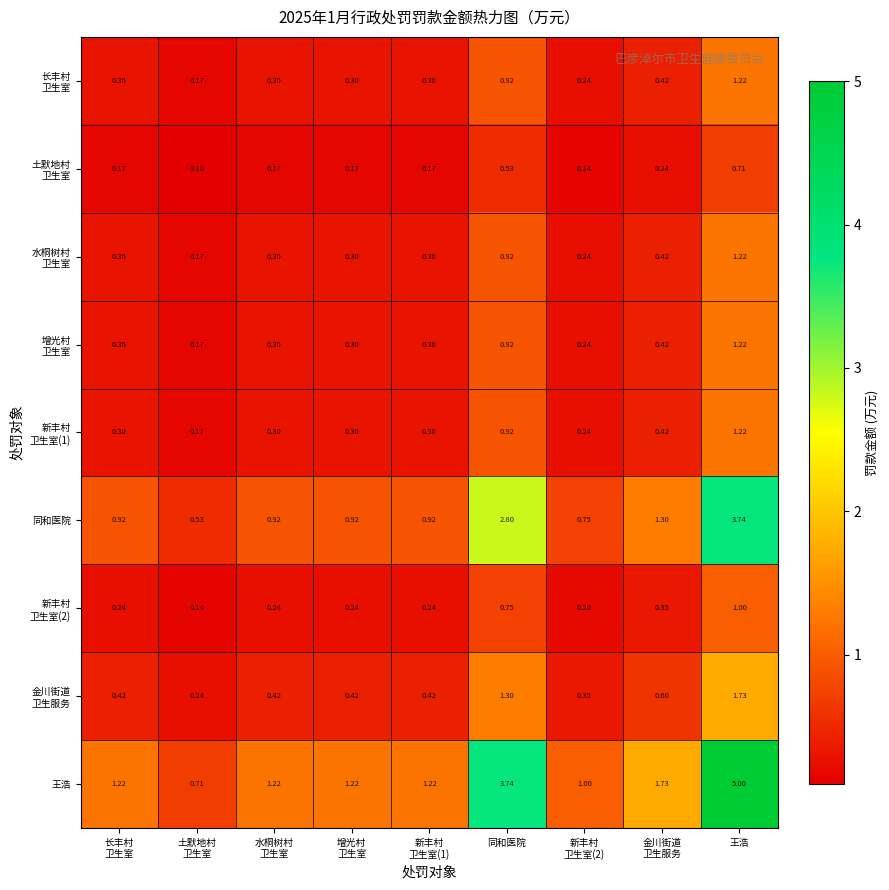

Which series has the largest total across all categories?

王浩